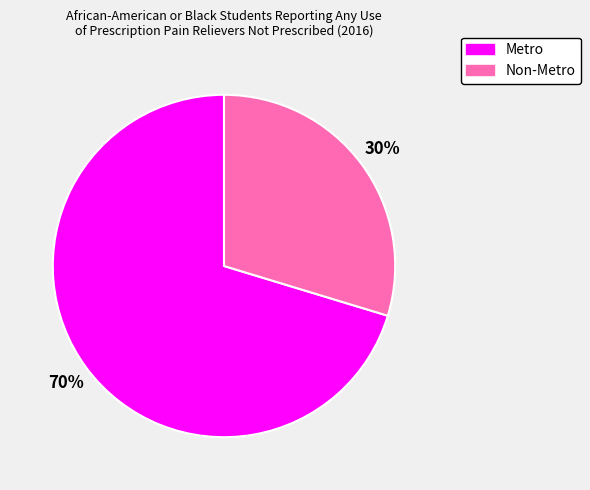

Does Metro account for over 50% of the chart?

Yes